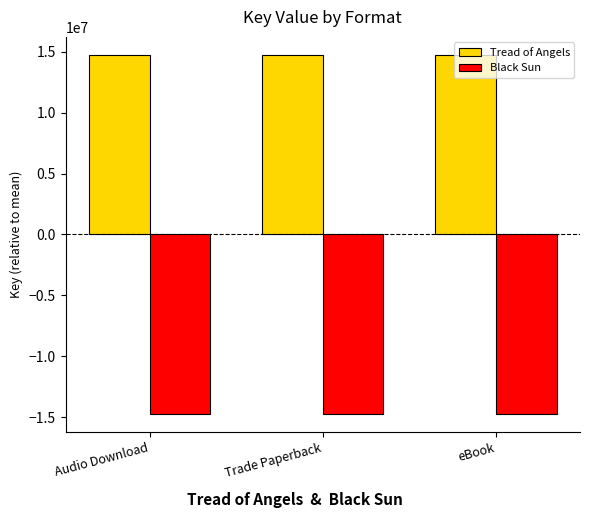

The Tread of Angels series shows 22965136 at eBook. True or false?

False